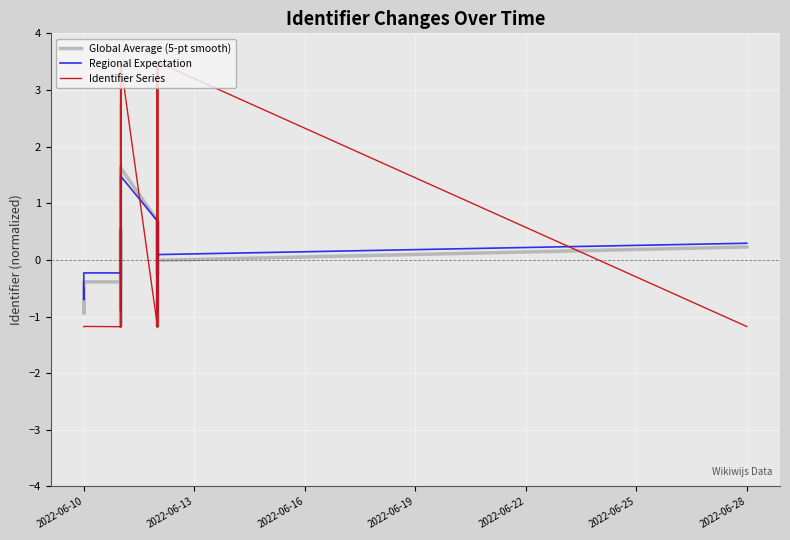

At how many categories does at least one series exceed 0?

16